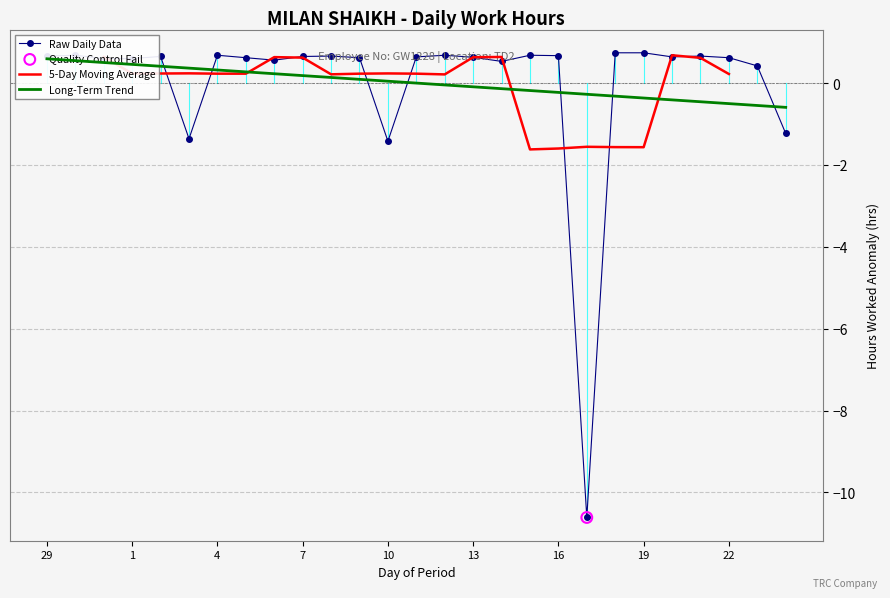

Between 21 and 10, which is larger?

21